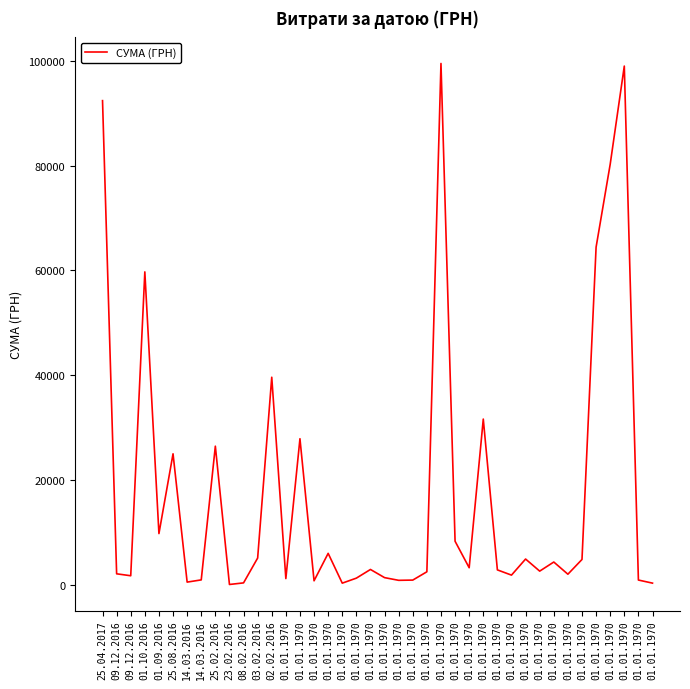

How many lines are shown in the chart?

1